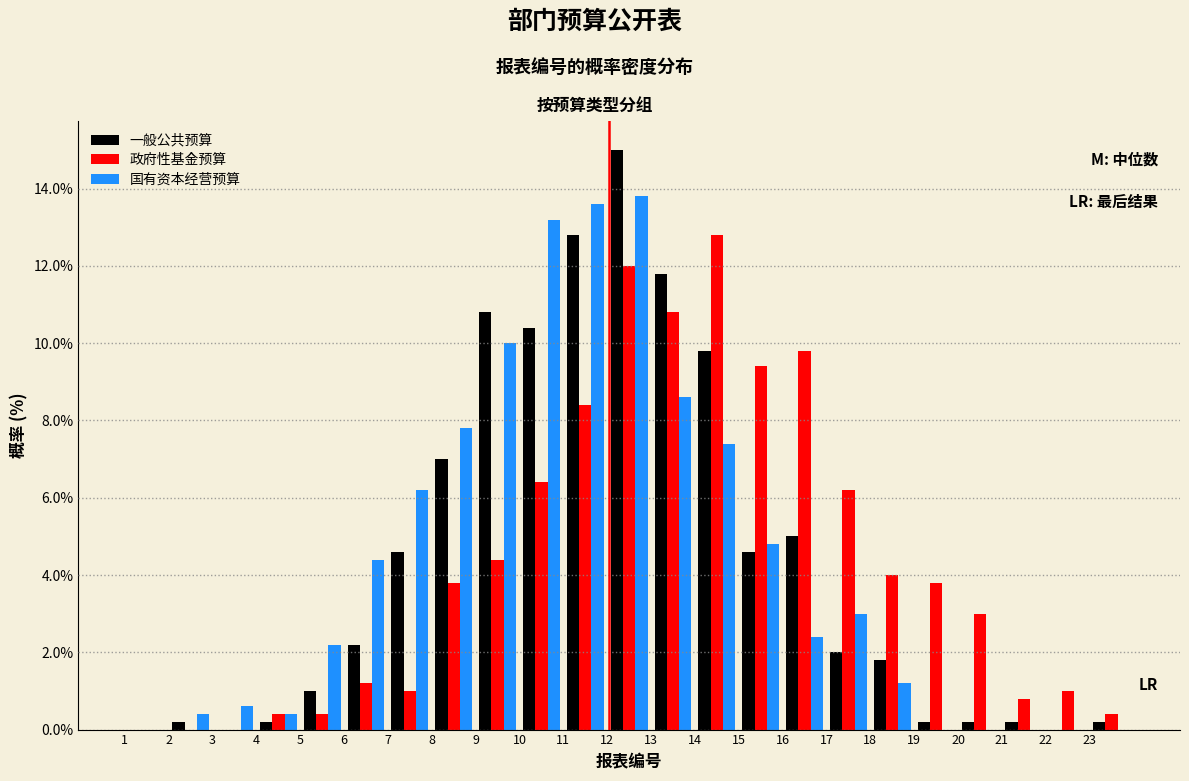

What is the height of the 政府性基金预算 bar covering 19 to 20 on the x-axis? The values are not printed on the chart, so give them approximately, as read against the axis.

3.8